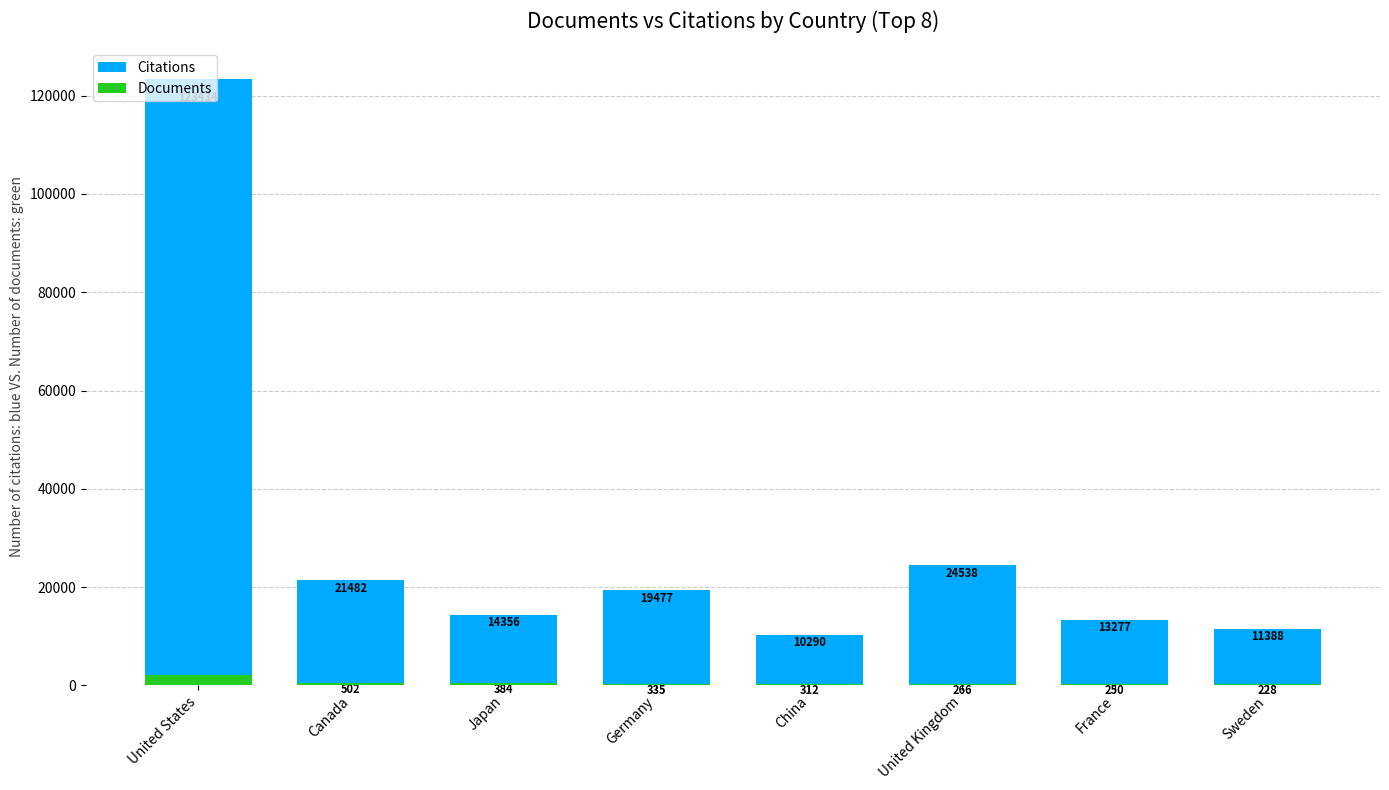

The Citations series shows 52380 at United States. True or false?

False